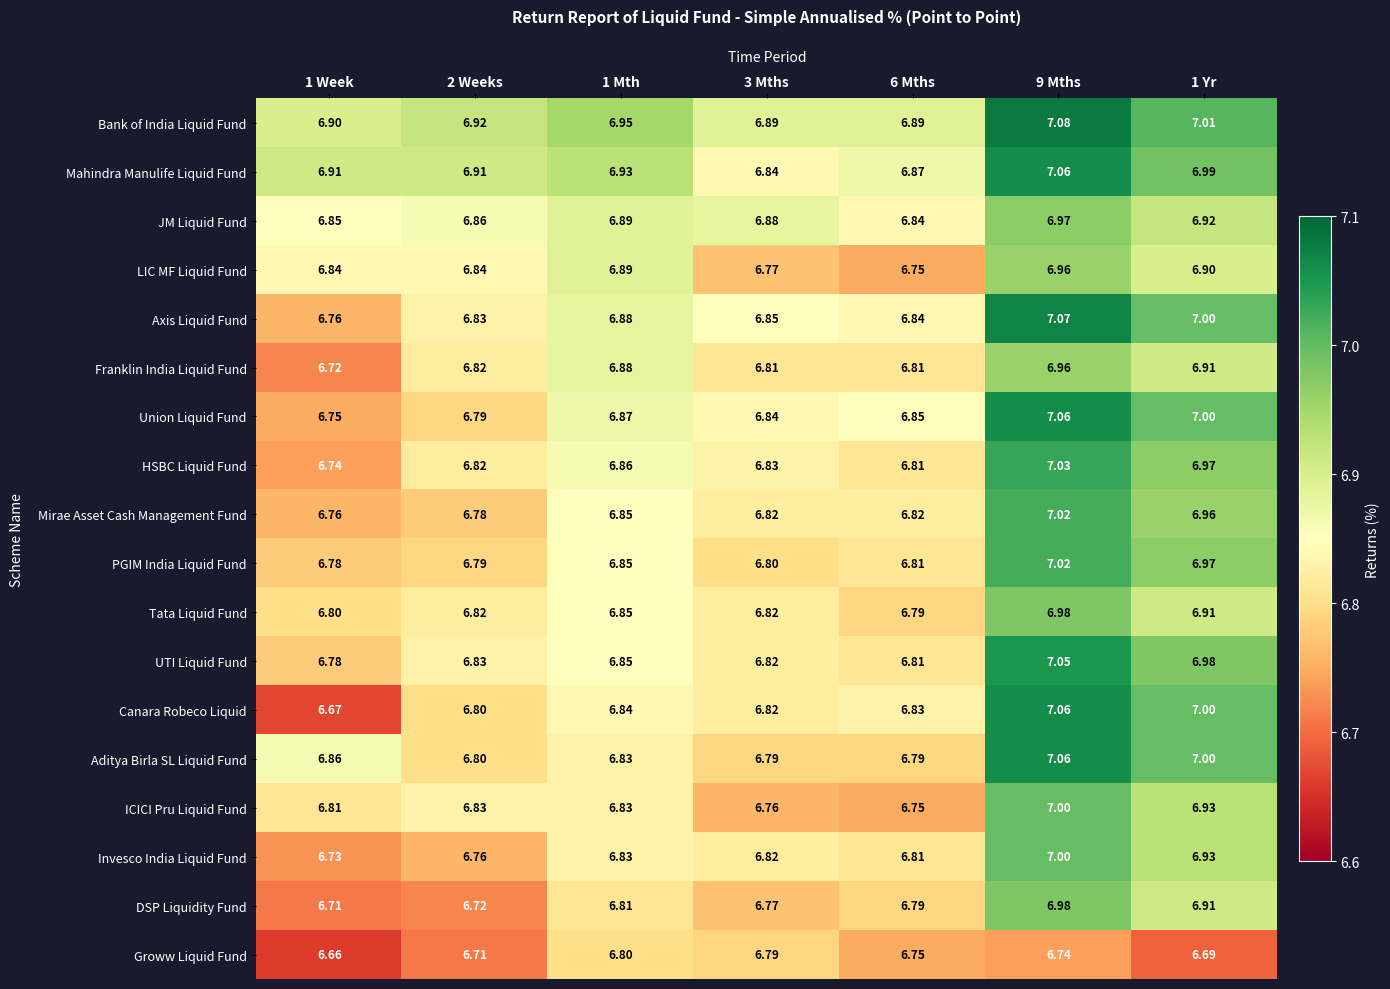

Which series has the widest spread of values?

Canara Robeco Liquid